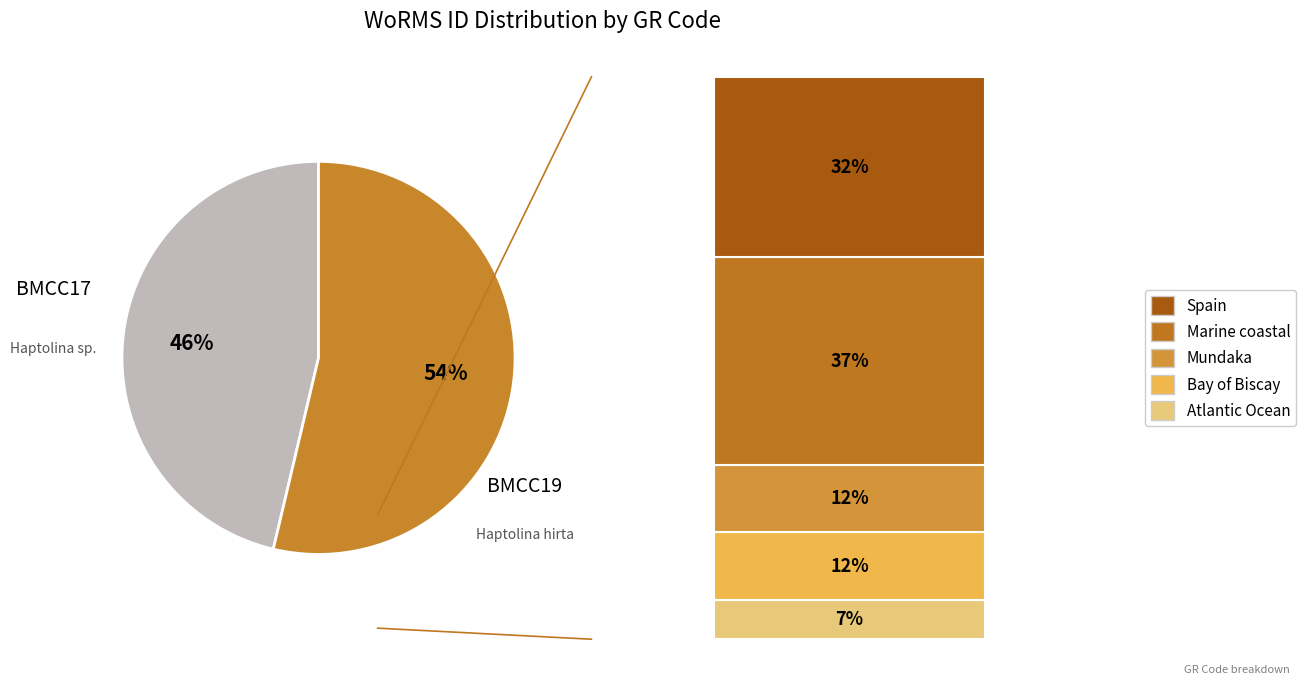

How many slices are in this pie chart?

2